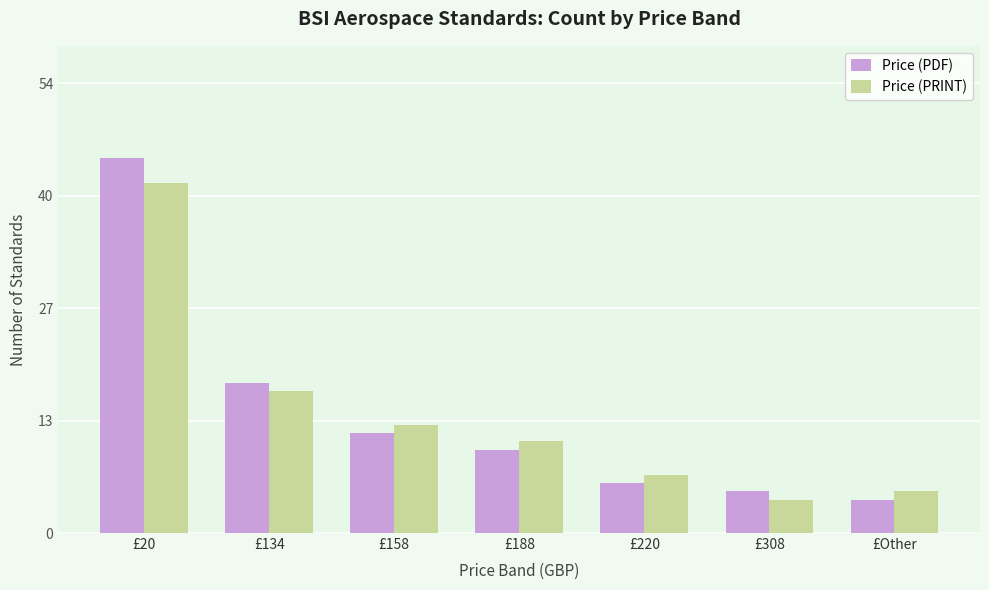

The value of Price (PRINT) at £188 is 17. True or false?

False